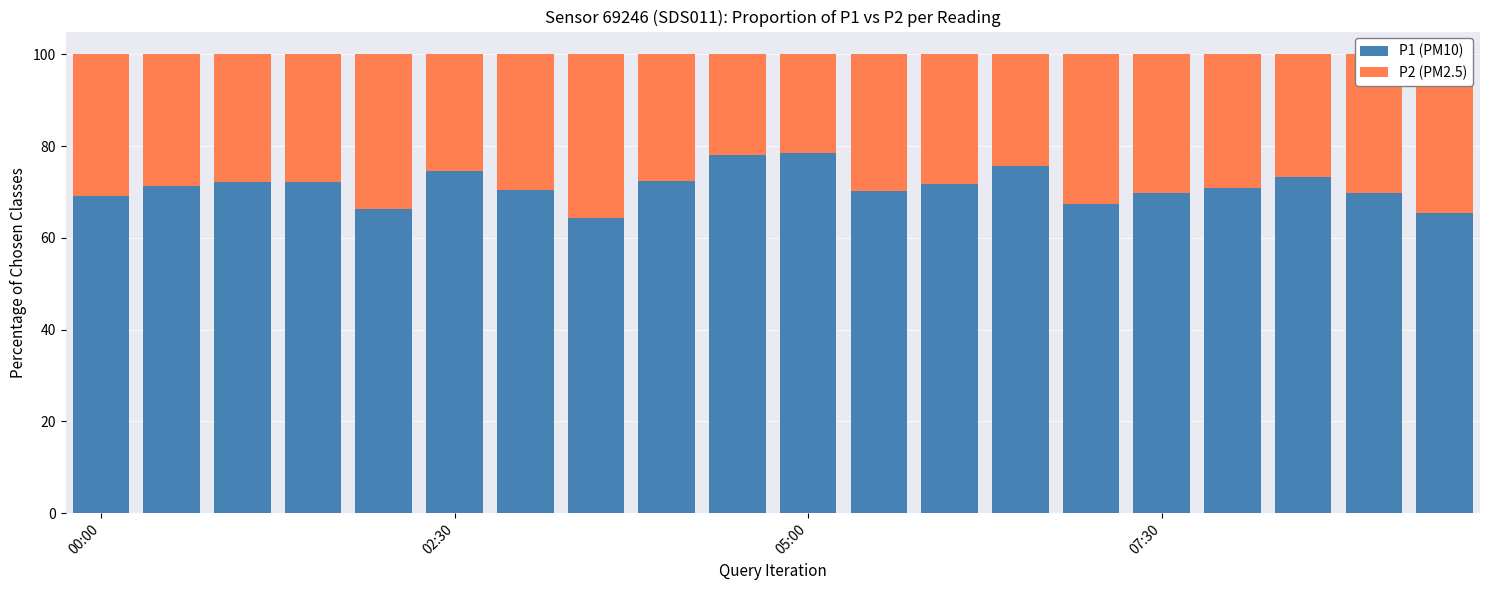

What is the difference between the maximum and minimum values in the P1 (PM10) series?

14.2